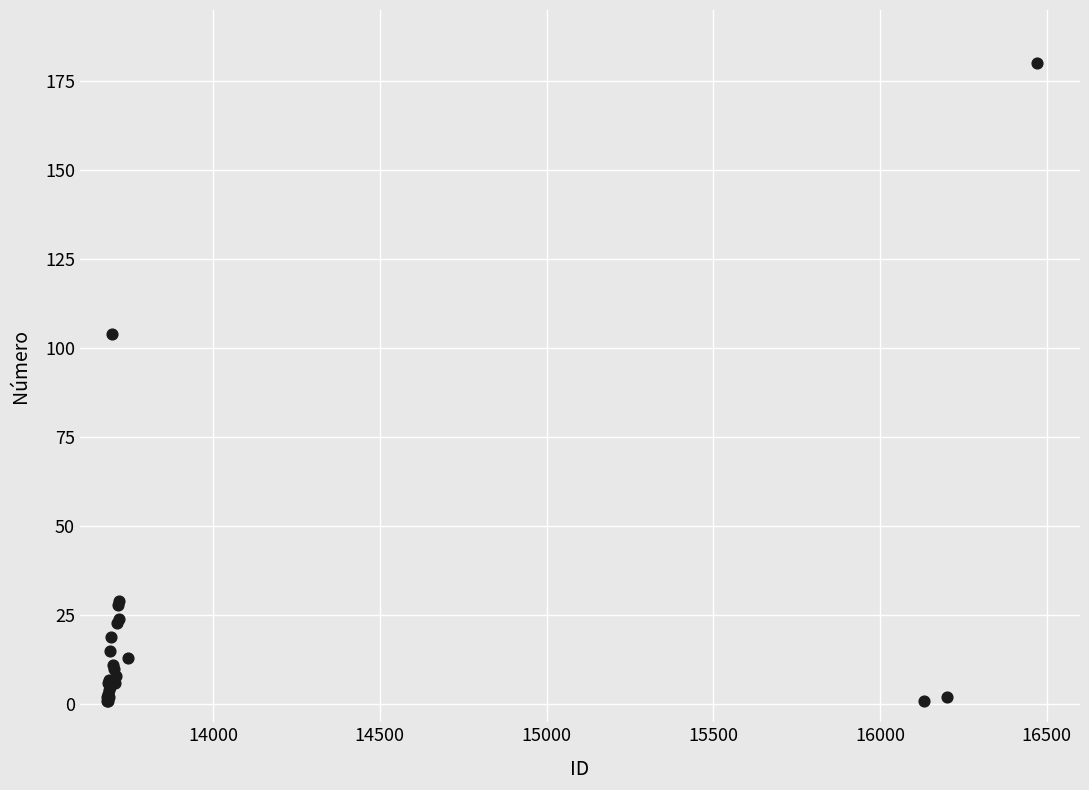

What Y value in the scatter plot is closest to 90?

104